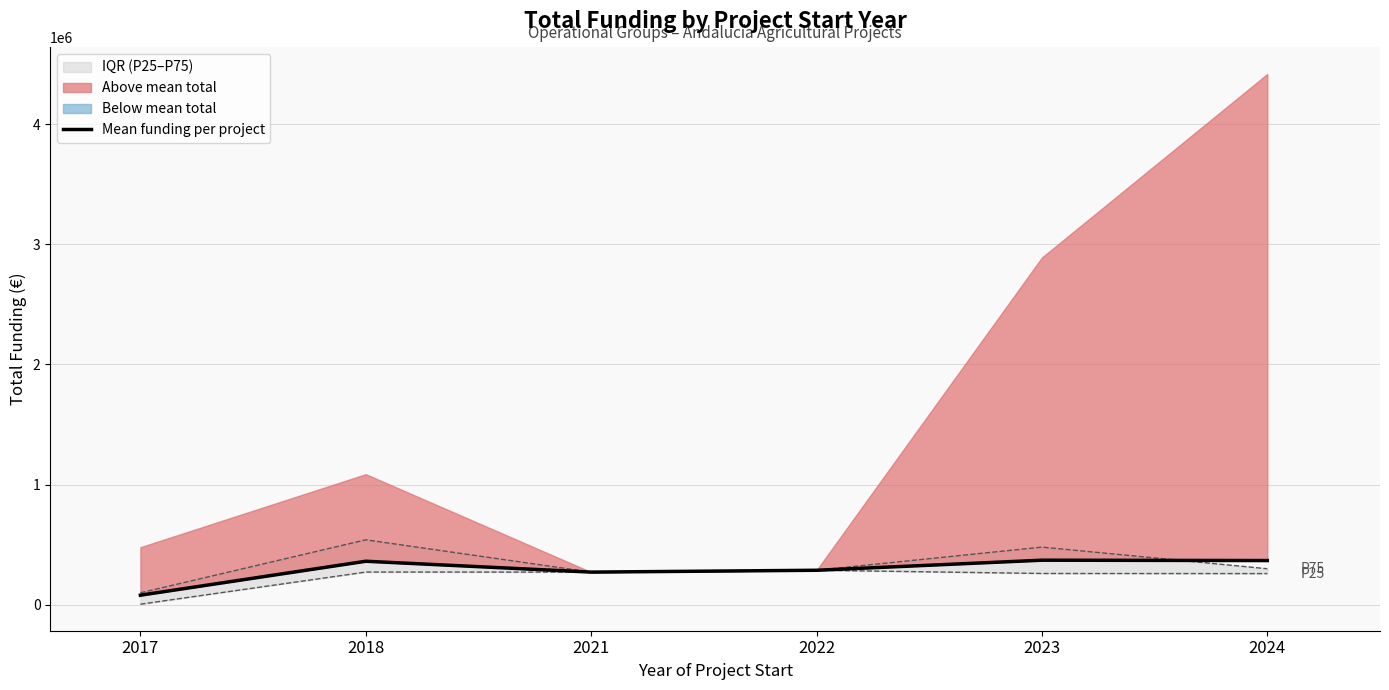

Approximately how many times larger is the value at 2024 compared to 2021?

1.4